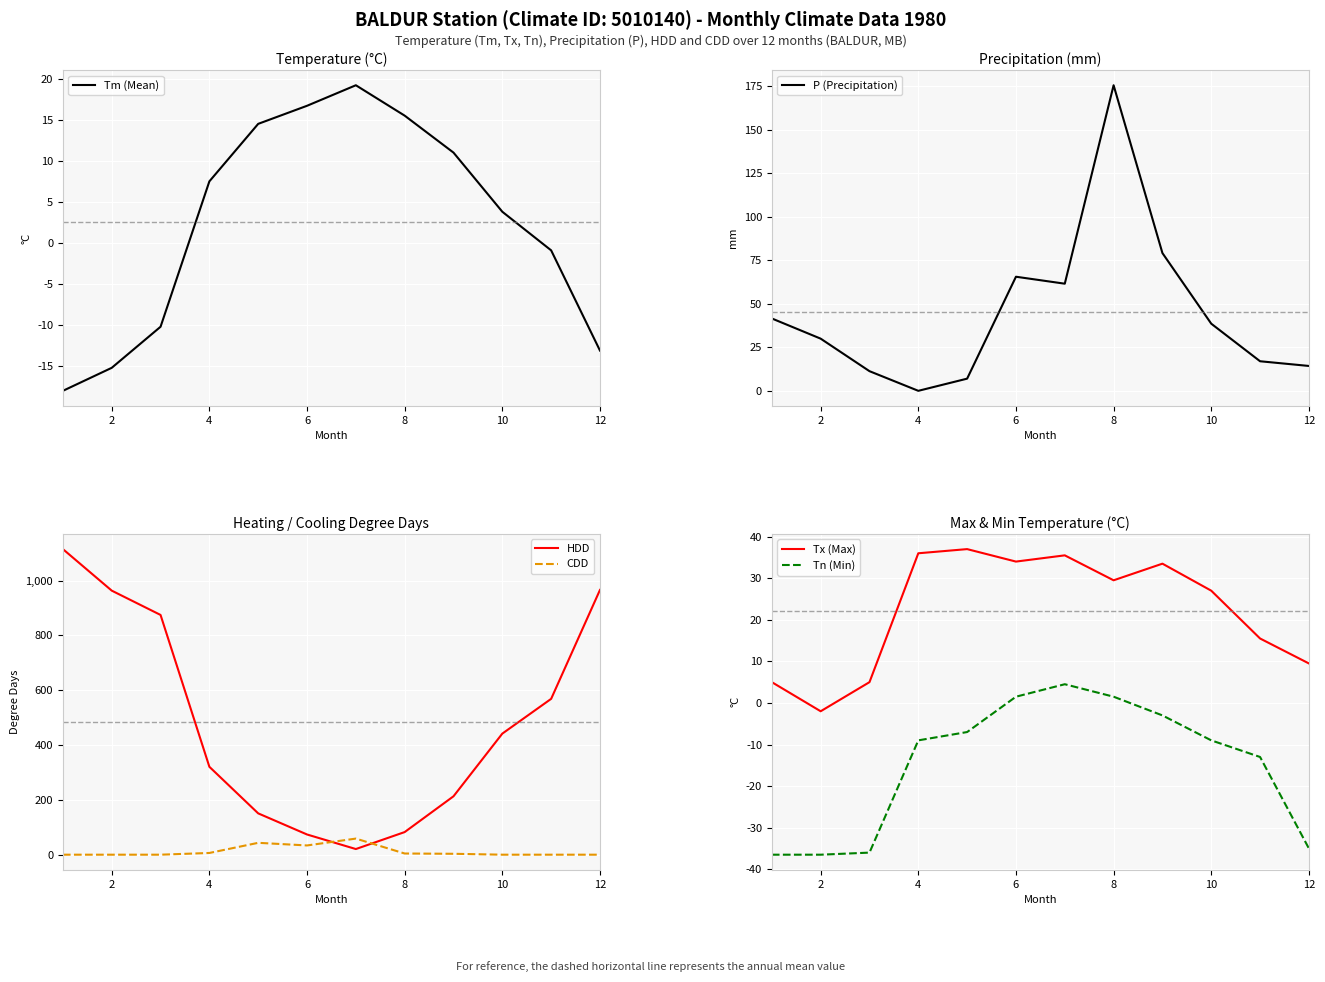

True or false: HDD and CDD cross at least once.

True